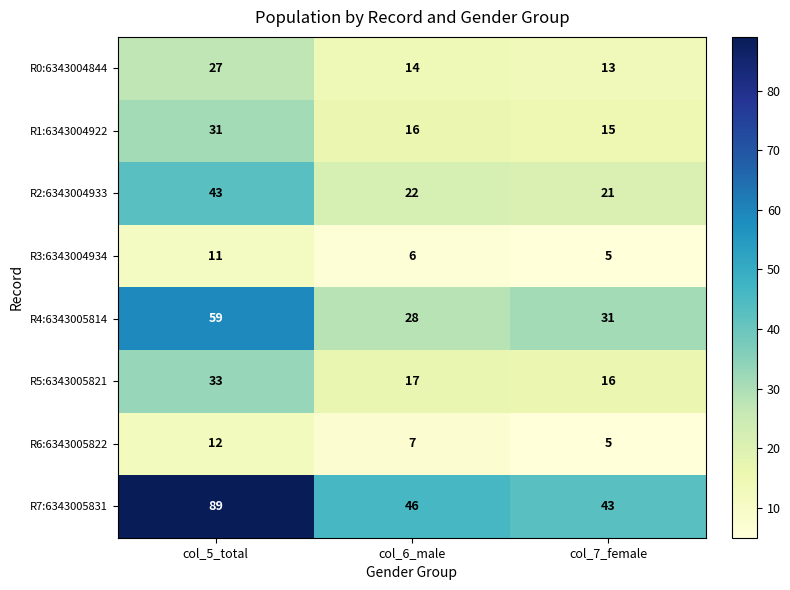

Reading left to right, what are all the values shown in this chart?

R0:6343004844: col_5_total=27	col_6_male=14	col_7_female=13
R1:6343004922: col_5_total=31	col_6_male=16	col_7_female=15
R2:6343004933: col_5_total=43	col_6_male=22	col_7_female=21
R3:6343004934: col_5_total=11	col_6_male=6	col_7_female=5
R4:6343005814: col_5_total=59	col_6_male=28	col_7_female=31
R5:6343005821: col_5_total=33	col_6_male=17	col_7_female=16
R6:6343005822: col_5_total=12	col_6_male=7	col_7_female=5
R7:6343005831: col_5_total=89	col_6_male=46	col_7_female=43